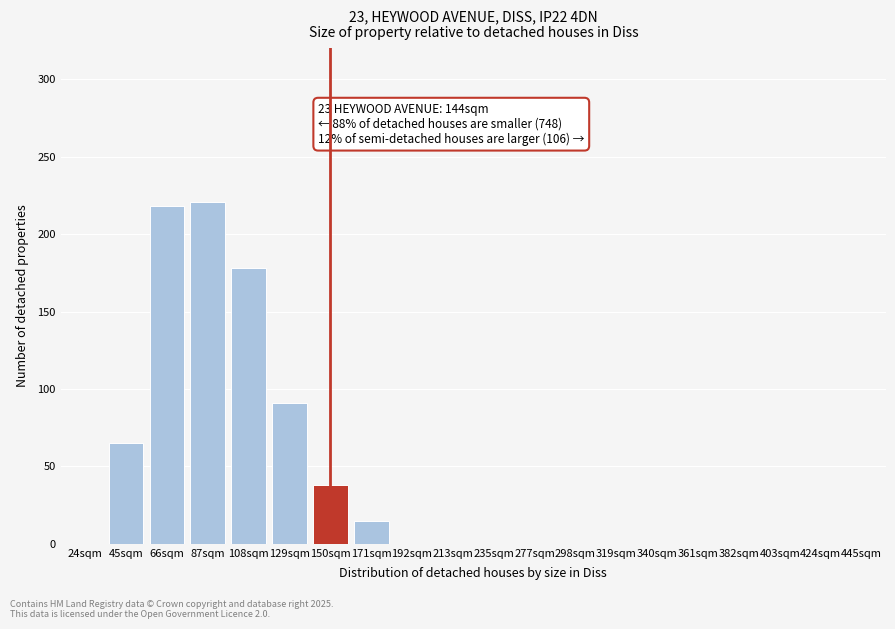

Reading left to right, transcribe all the data shown in this chart.

24sqm=0	45sqm=65	66sqm=218	87sqm=221	108sqm=178	129sqm=91	150sqm=38	171sqm=15	192sqm=0	213sqm=0	235sqm=0	277sqm=0	298sqm=0	319sqm=0	340sqm=0	361sqm=0	382sqm=0	403sqm=0	424sqm=0	445sqm=0